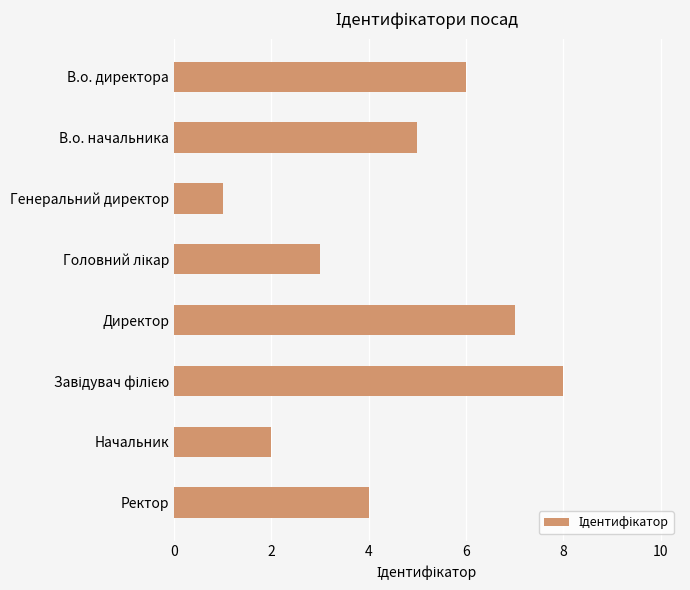

Is it true that the value at В.о. начальника is 5?

True